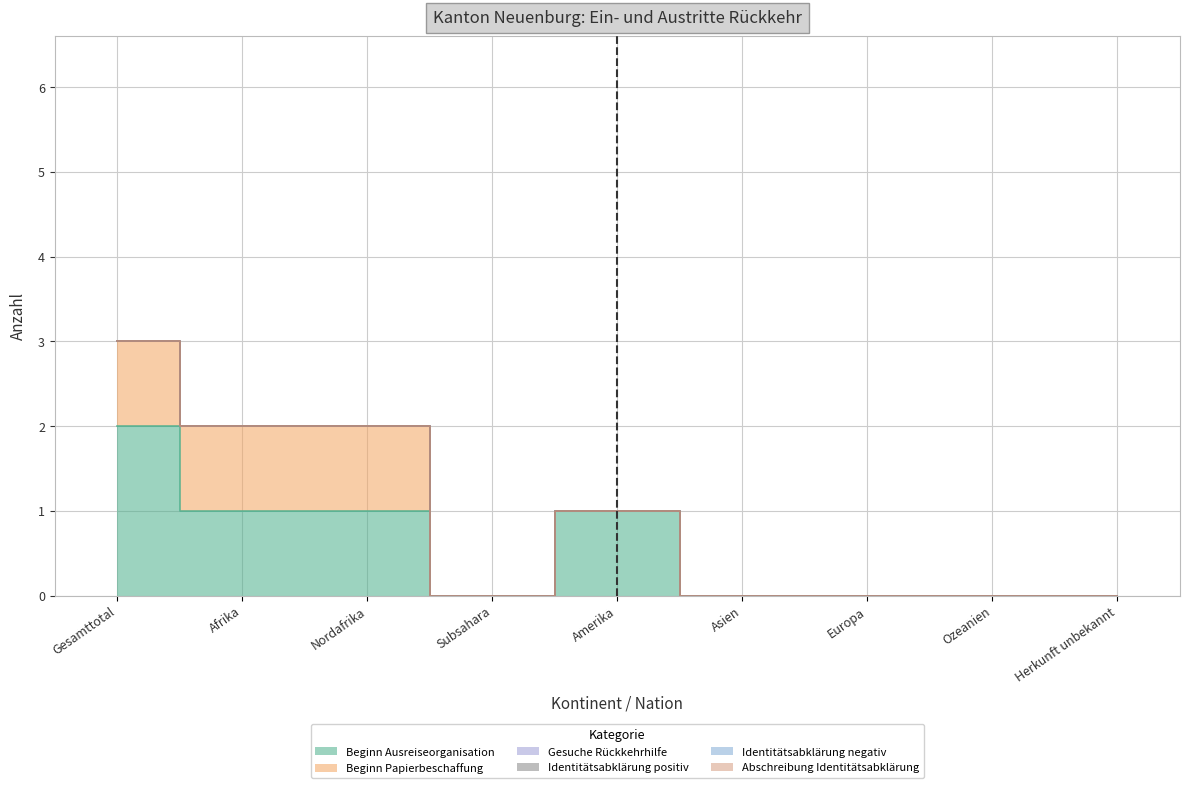

True or false: Identitätsabklärung positiv has more than 0 interior local peaks.

False